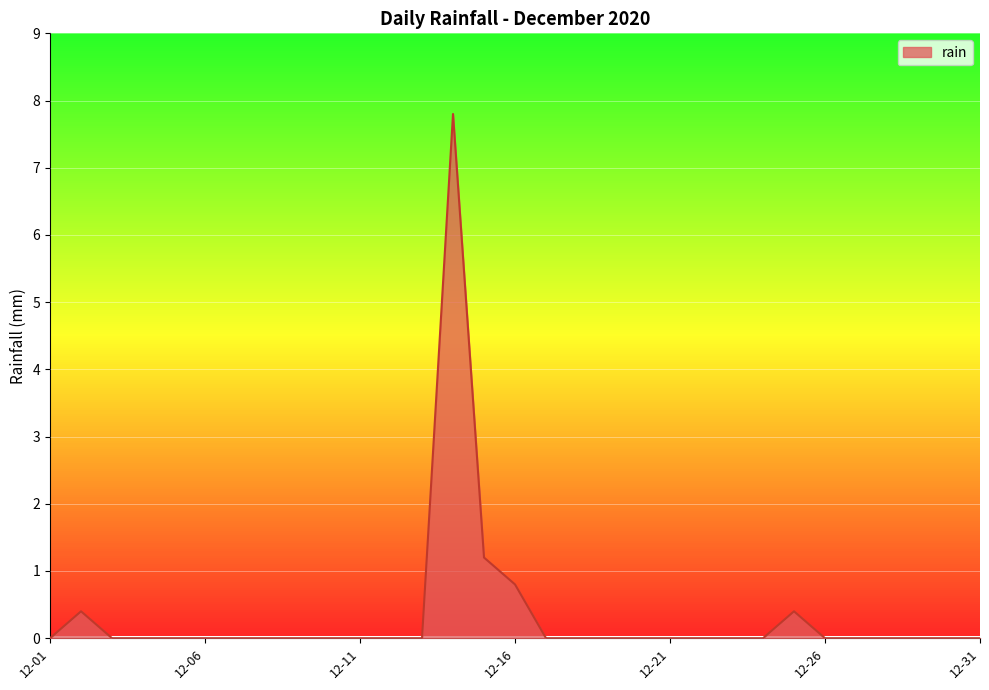

Does the chart display data point markers on the line(s)?

No